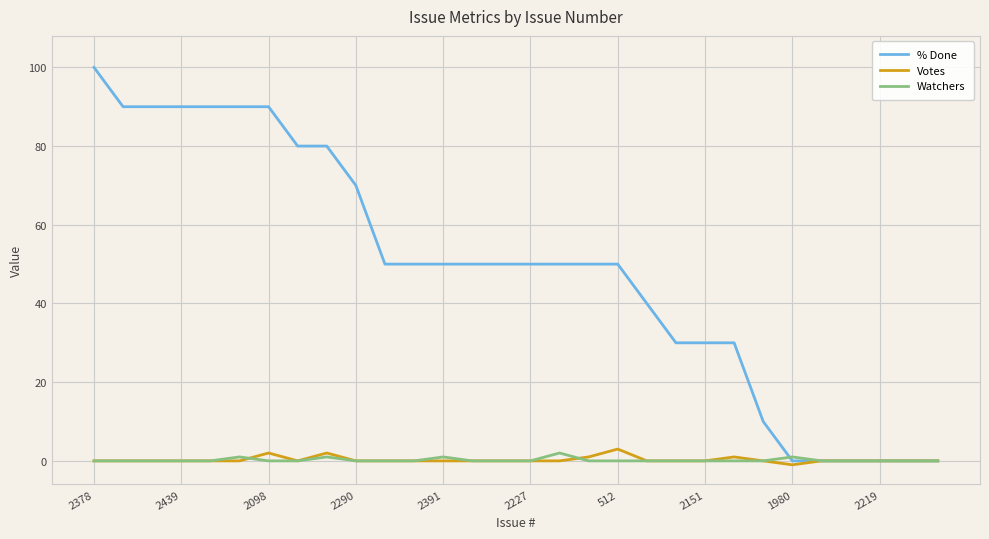

Reading left to right, list all the values displayed in this chart.

% Done: 100	90	90	90	90	90	90	80	80	70	50	50	50	50	50	50	50	50	50	40	30	30	30	10	0	0	0	0	0	0
Votes: 0	0	0	0	0	0	2	0	2	0	0	0	0	0	0	0	0	1	3	0	0	0	1	0	-1	0	0	0	0	0
Watchers: 0	0	0	0	0	1	0	0	1	0	0	0	1	0	0	0	2	0	0	0	0	0	0	0	1	0	0	0	0	0